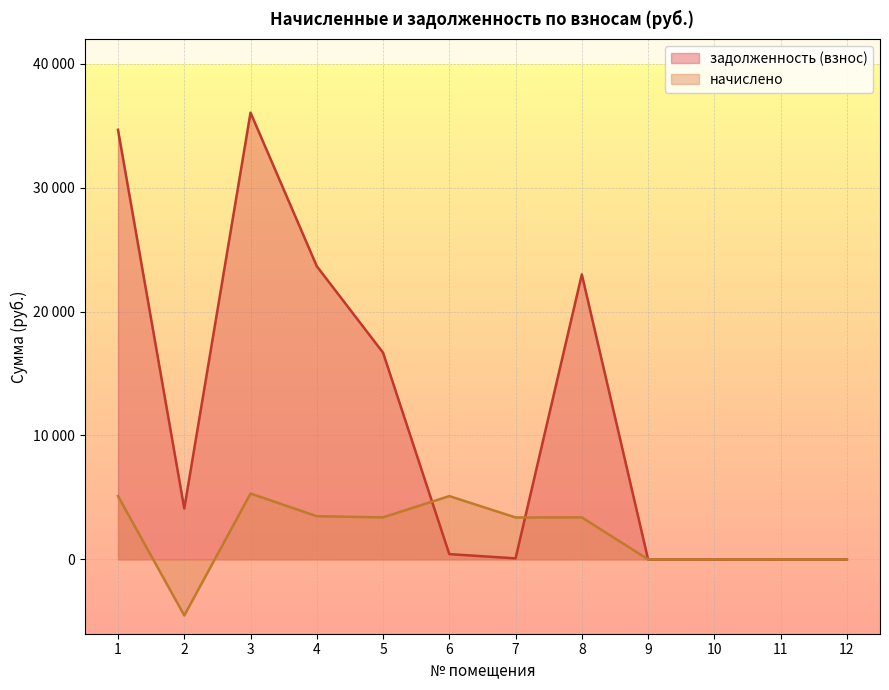

What is the average value of the начислено series?

2055.0